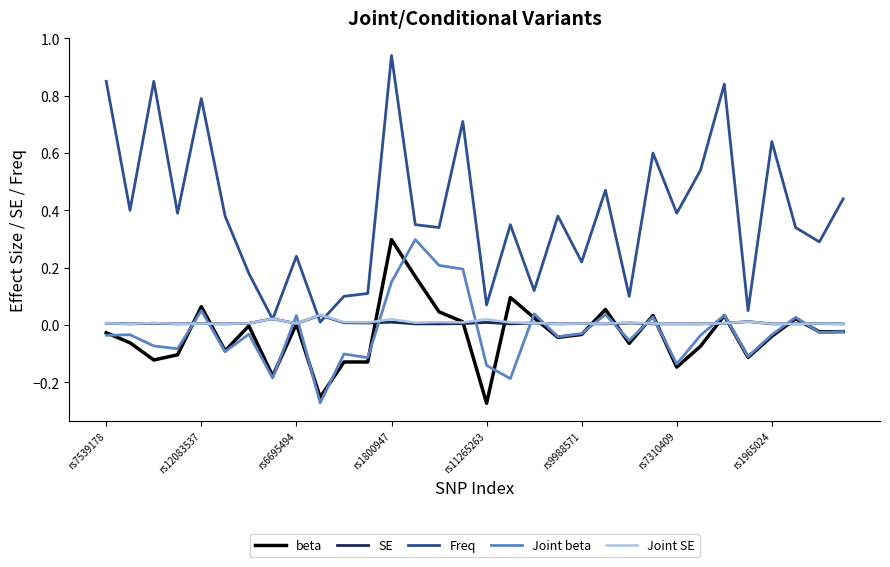

Which series has the largest range (max minus min)?

Freq